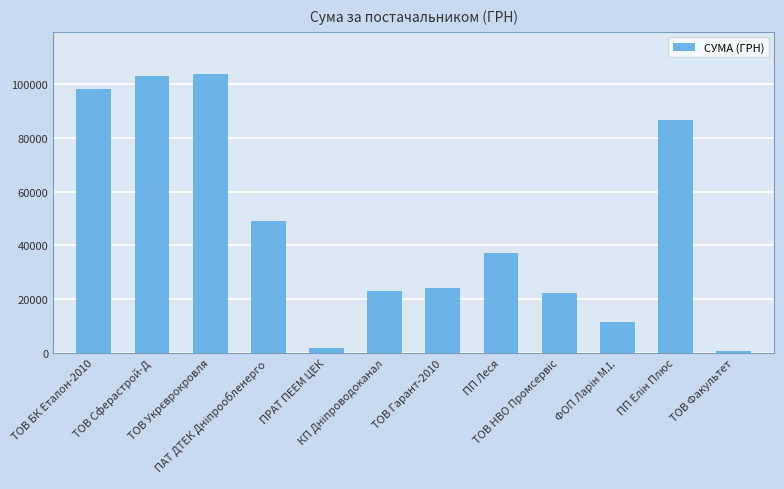

Reading left to right, extract all data points from this chart.

98176.9	103028.0	103748.9	48974.0	2044.2	22934.6	24049.3	37155.4	22197.1	11513.6	86443.2	750.0